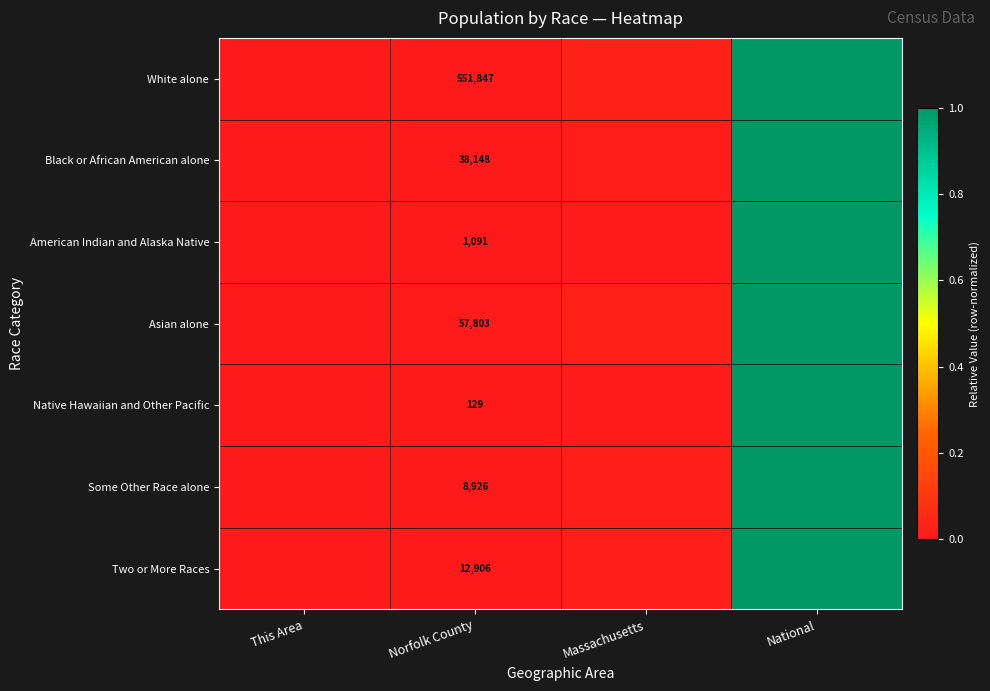

Which series has the largest range (max minus min)?

White alone